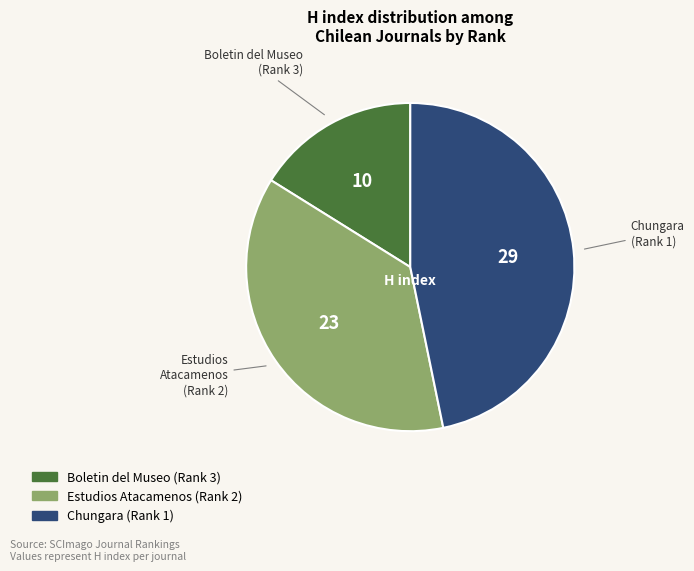

Combined, do Chungara (Rank 1) and Estudios Atacamenos (Rank 2) account for over 50%?

Yes